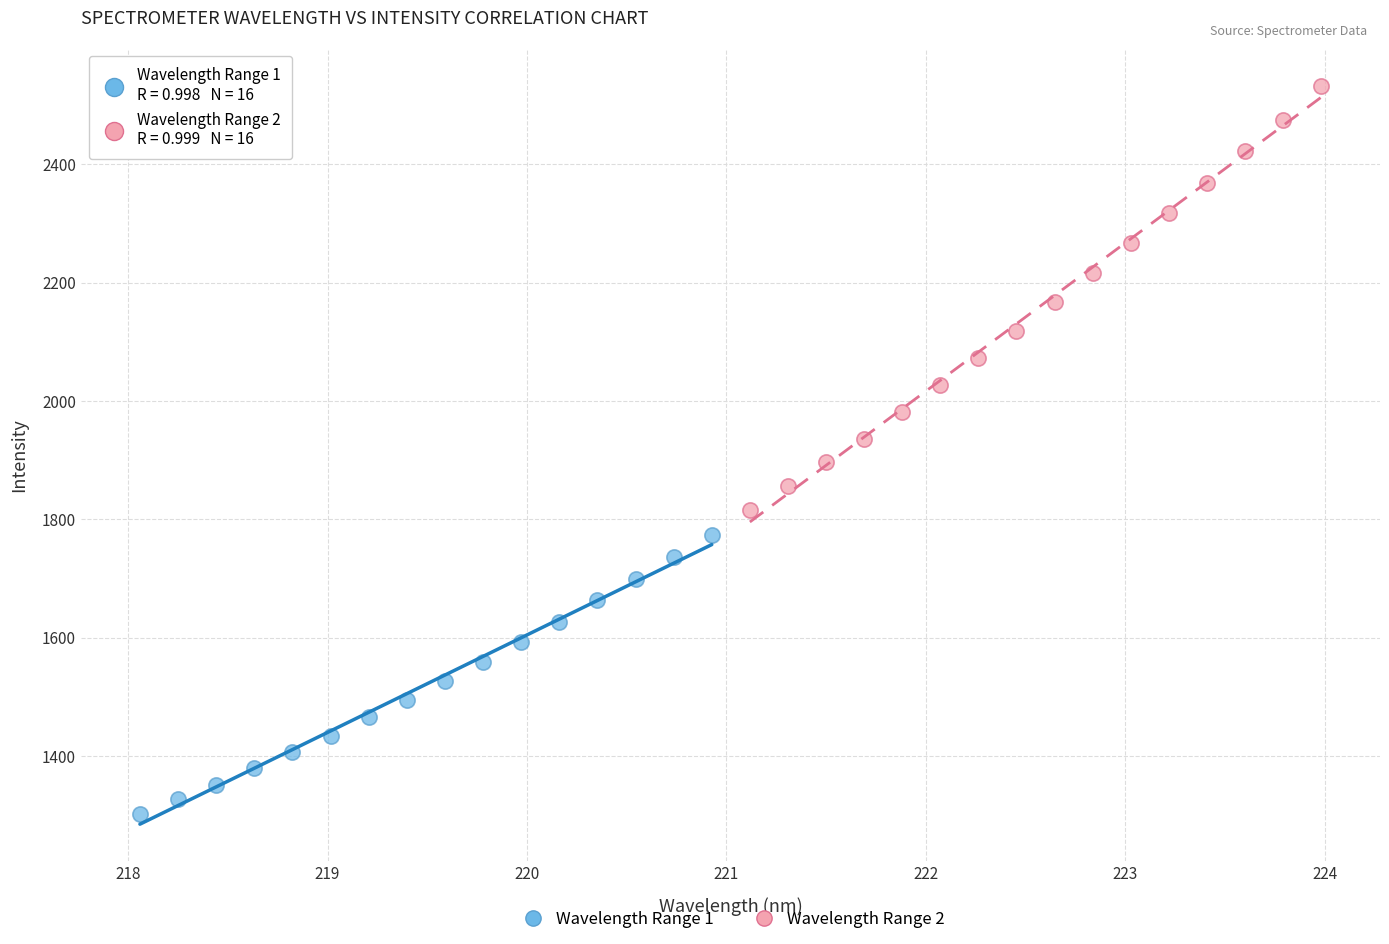

Which series contains the lowest Y value?

Wavelength Range 1